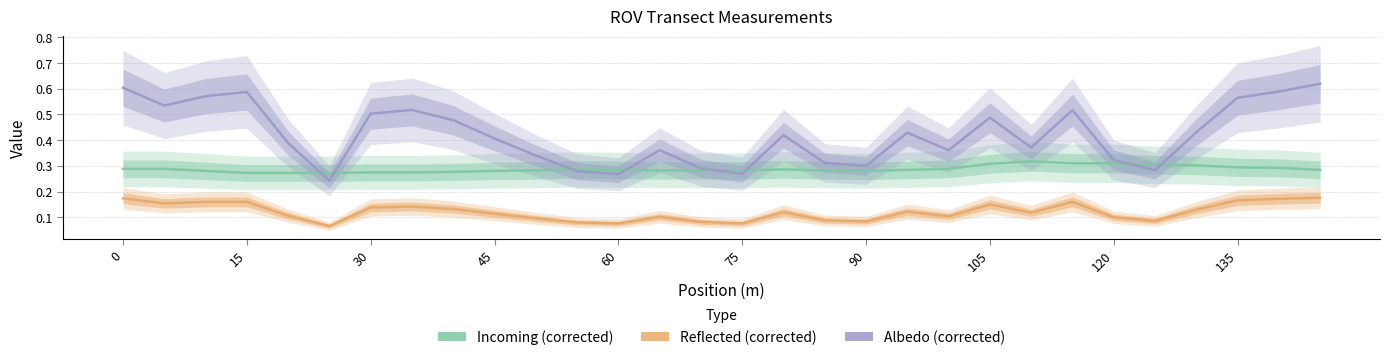

How many data points does each series have?

30